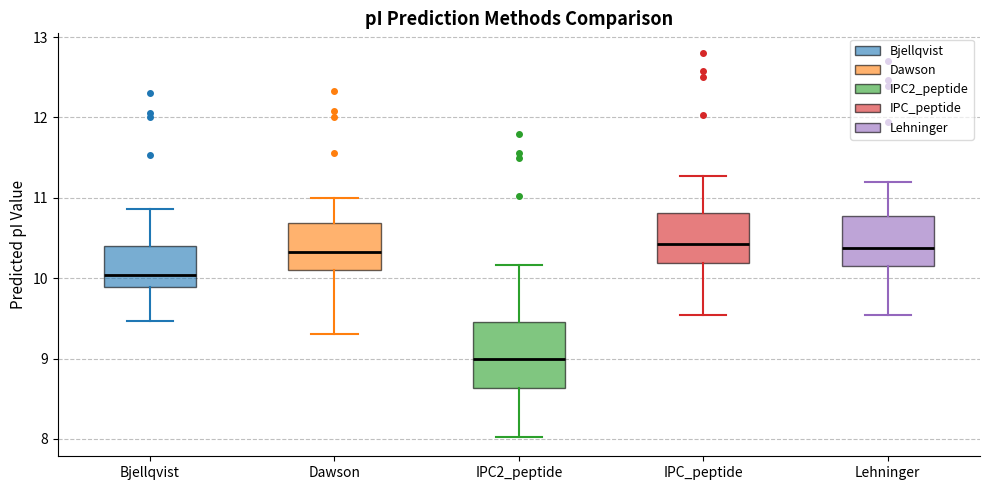

Where does the median line of the box for IPC2_peptide sit on the y-axis? The values are not printed on the chart, so give them approximately, as read against the axis.

9.0